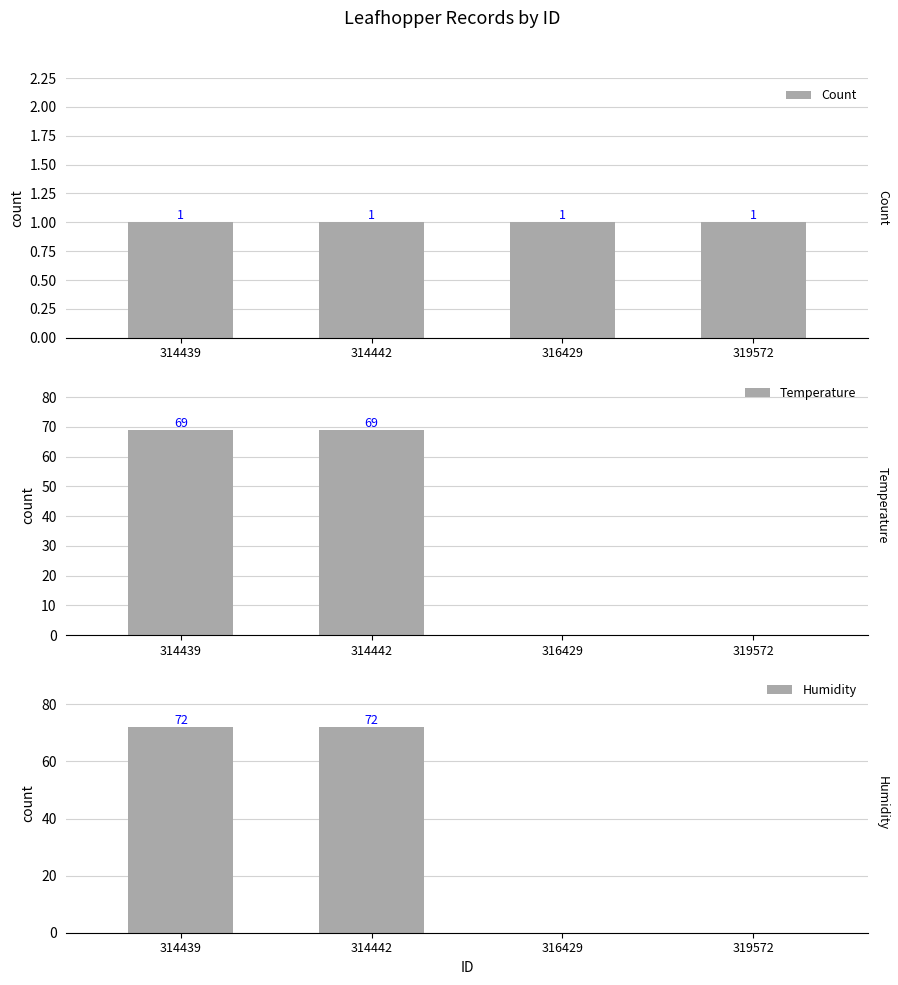

Reading right to left, extract all data points from this chart.

Count: 319572=1	316429=1	314442=1	314439=1
Temperature: 319572=0	316429=0	314442=69	314439=69
Humidity: 319572=0	316429=0	314442=72	314439=72